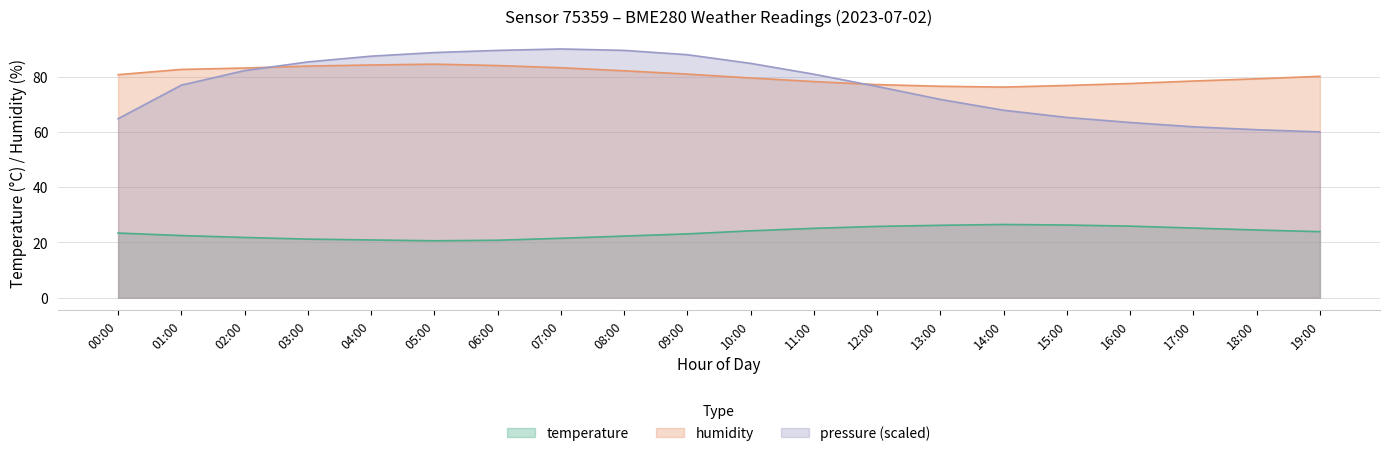

Rank the series at 05:00 from lowest to highest value.

temperature, humidity, pressure (scaled)